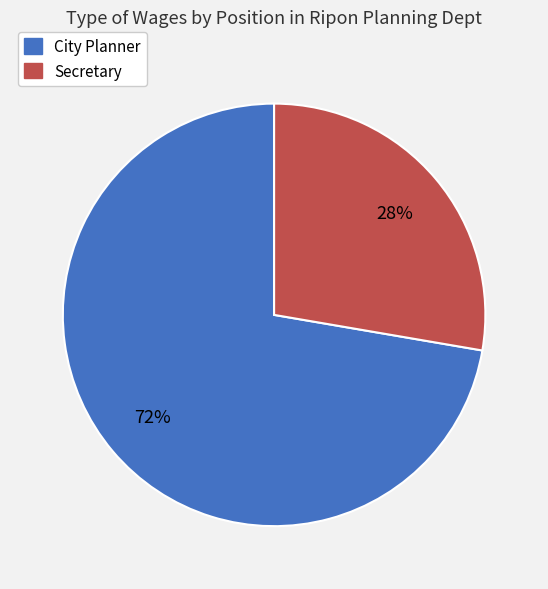

The City Planner slice represents 60% of the pie. True or false?

False